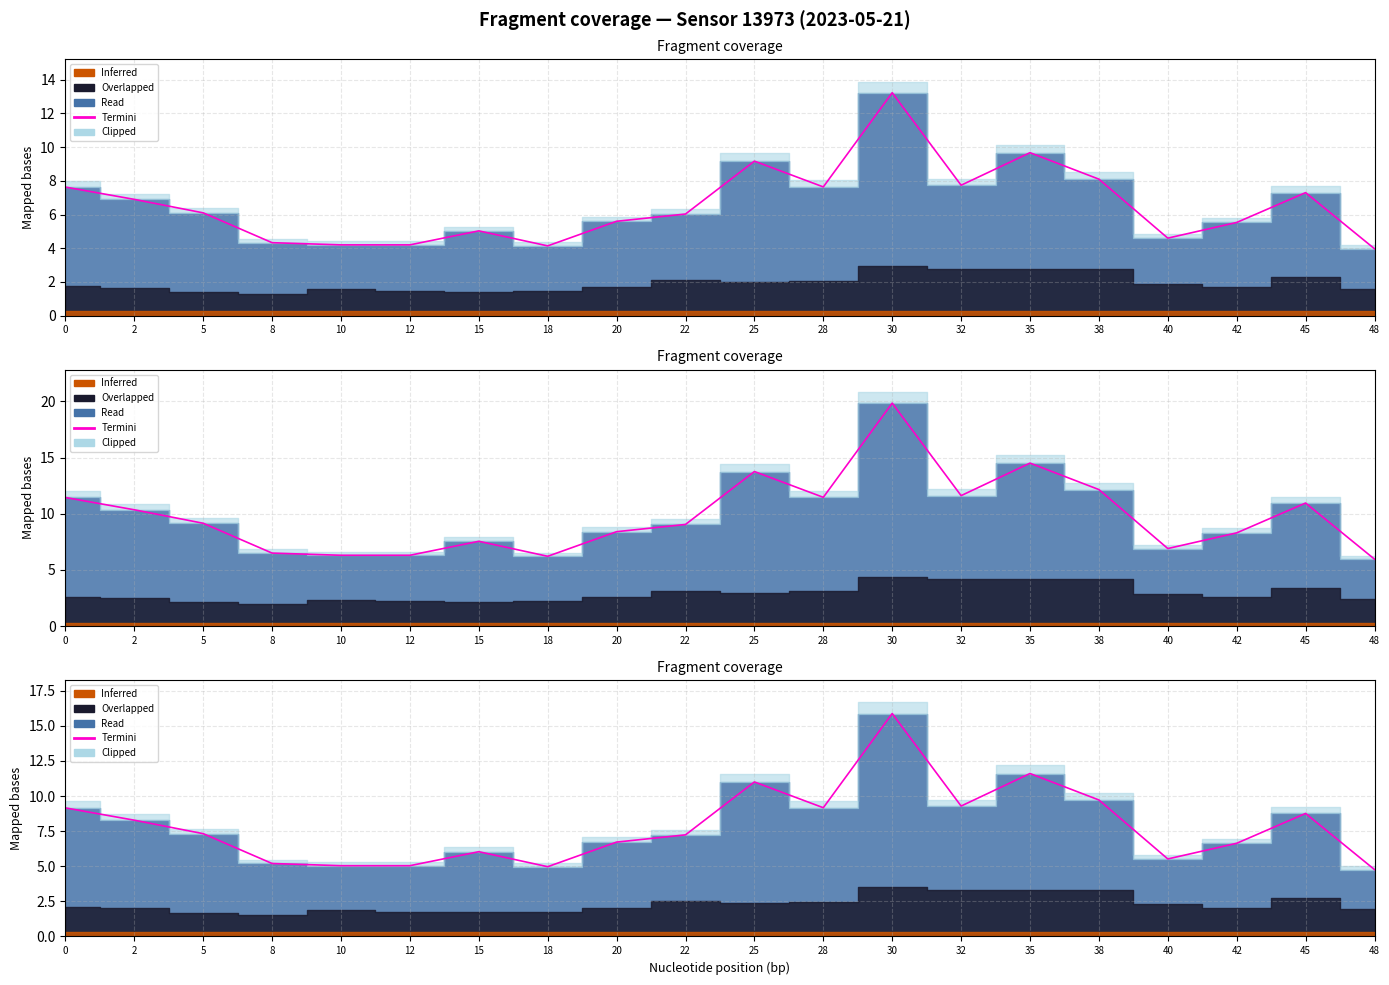

Does the chart display data point markers on the line(s)?

No